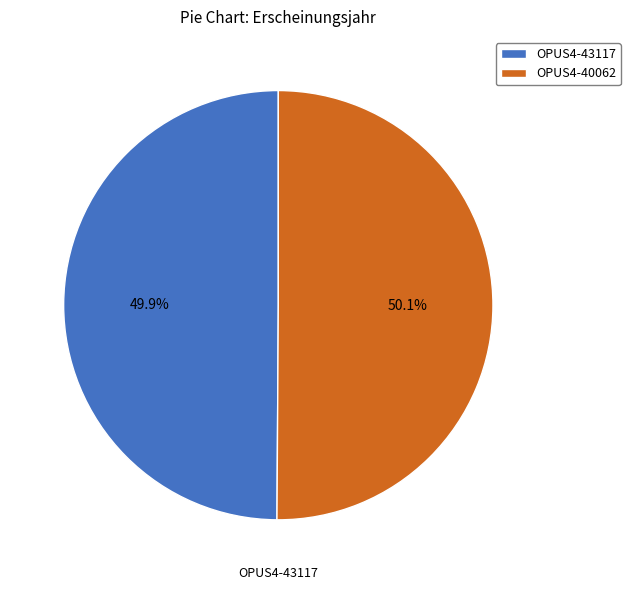

Is the sum of OPUS4-43117 and OPUS4-40062 greater than half?

Yes